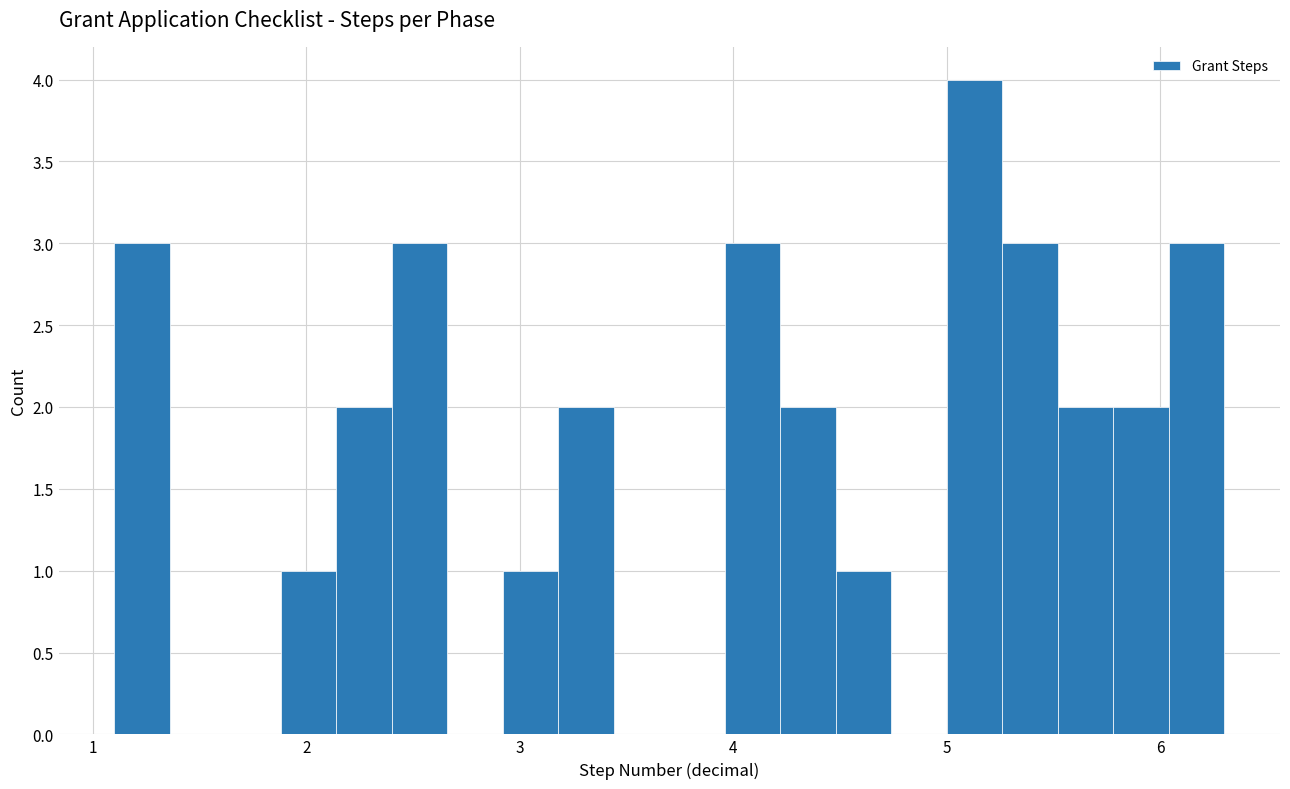

Around what value on the x-axis is the tallest bar? Give the approximate position of its centre, as read against the axis.

5.1